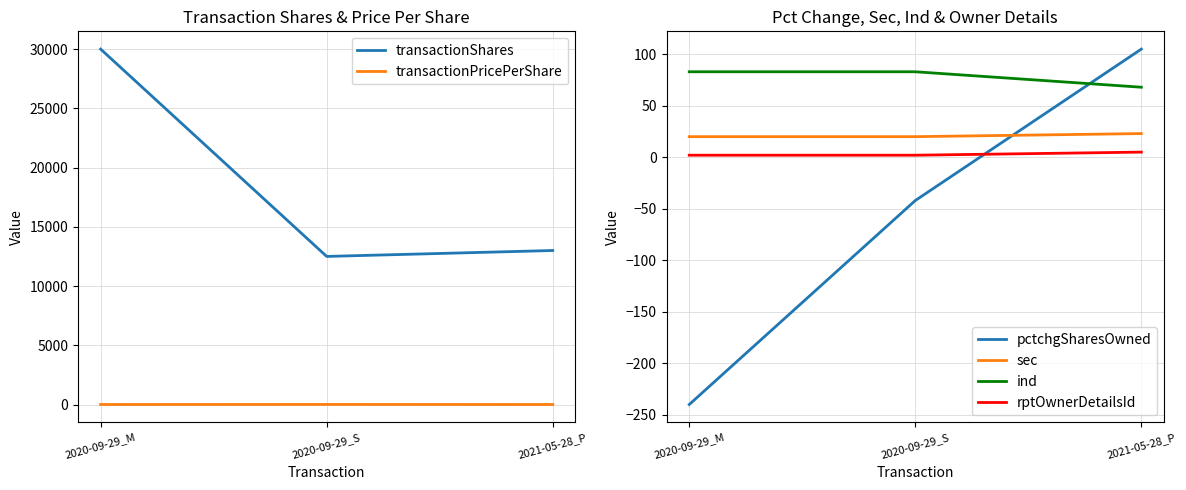

What is the label of the 2nd point from the right?

2020-09-29_S